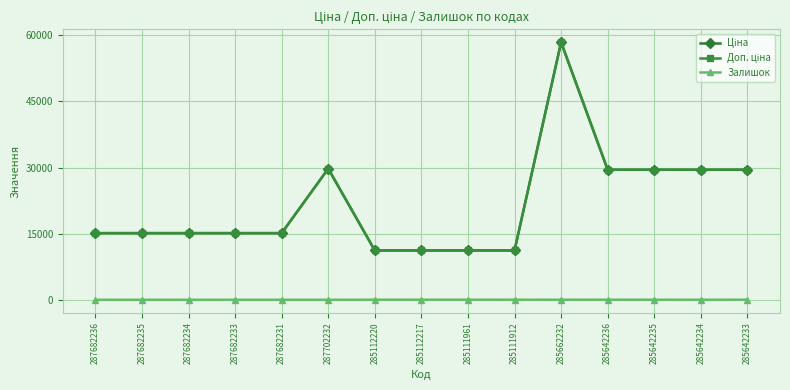

What is the difference between the second highest and second lowest values in the Залишок series?

17.0